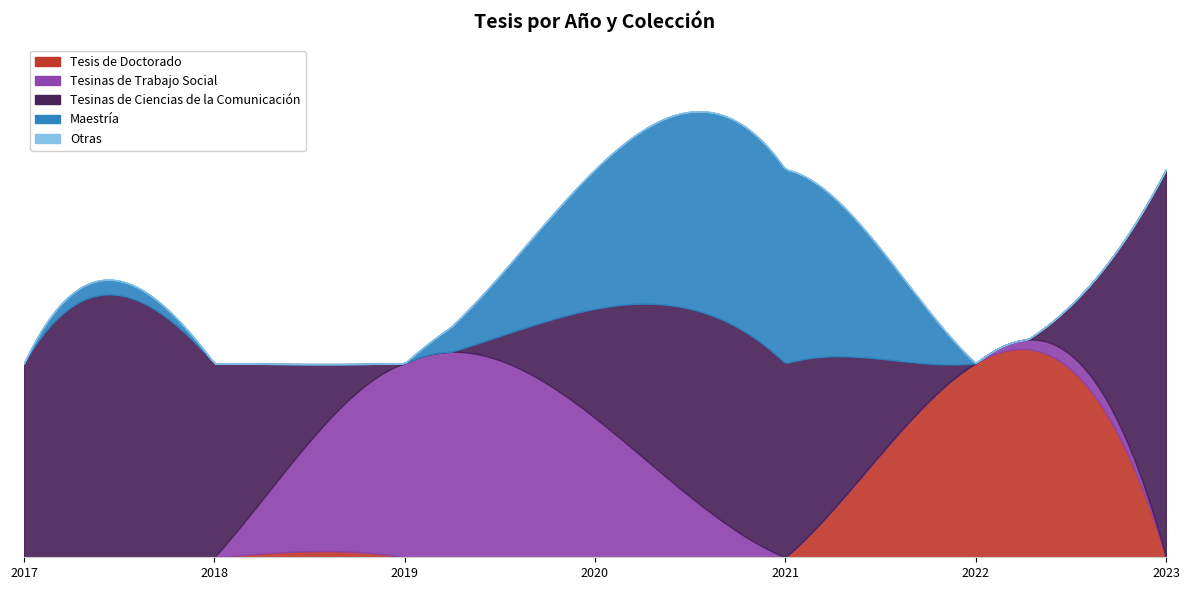

After their last crossing, which series has the higher values: Tesis de Doctorado or Tesinas de Trabajo Social?

Tesis de Doctorado